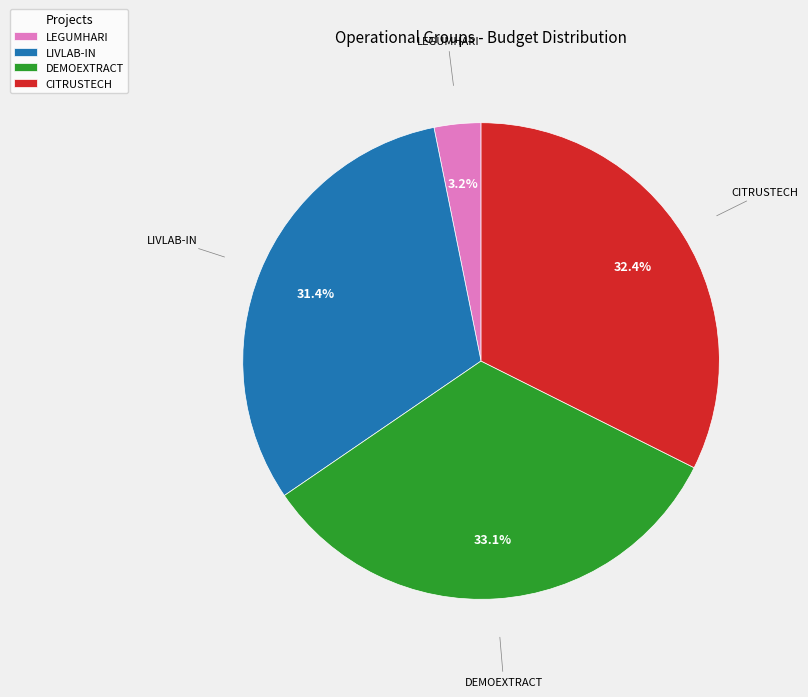

What percentage is the CITRUSTECH slice, to the nearest percent?

32%